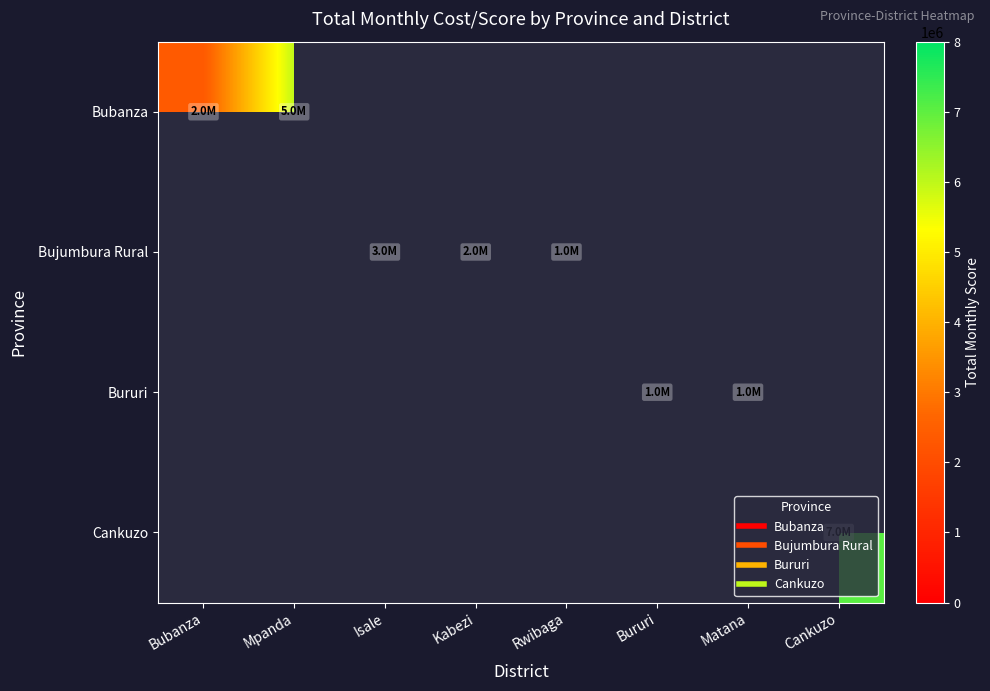

How many data points does each series have?

8